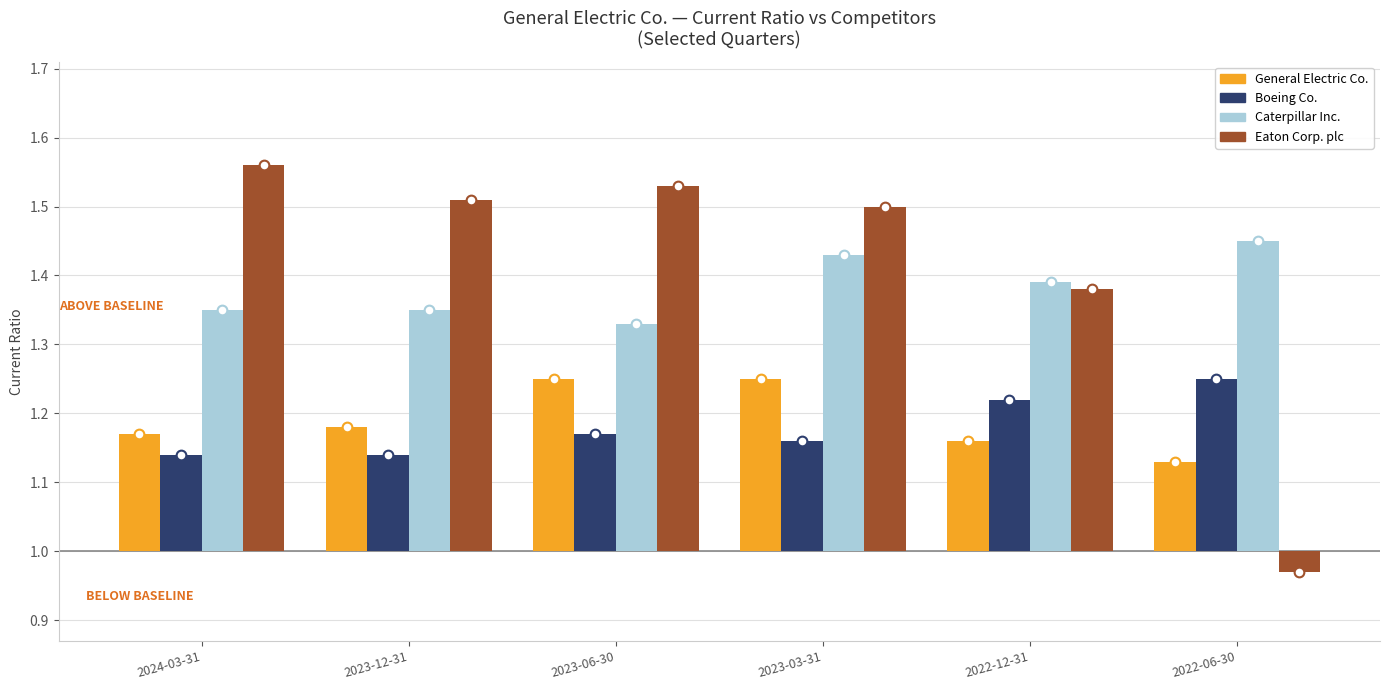

At which label is Caterpillar Inc. closest to 0?

2023-06-30